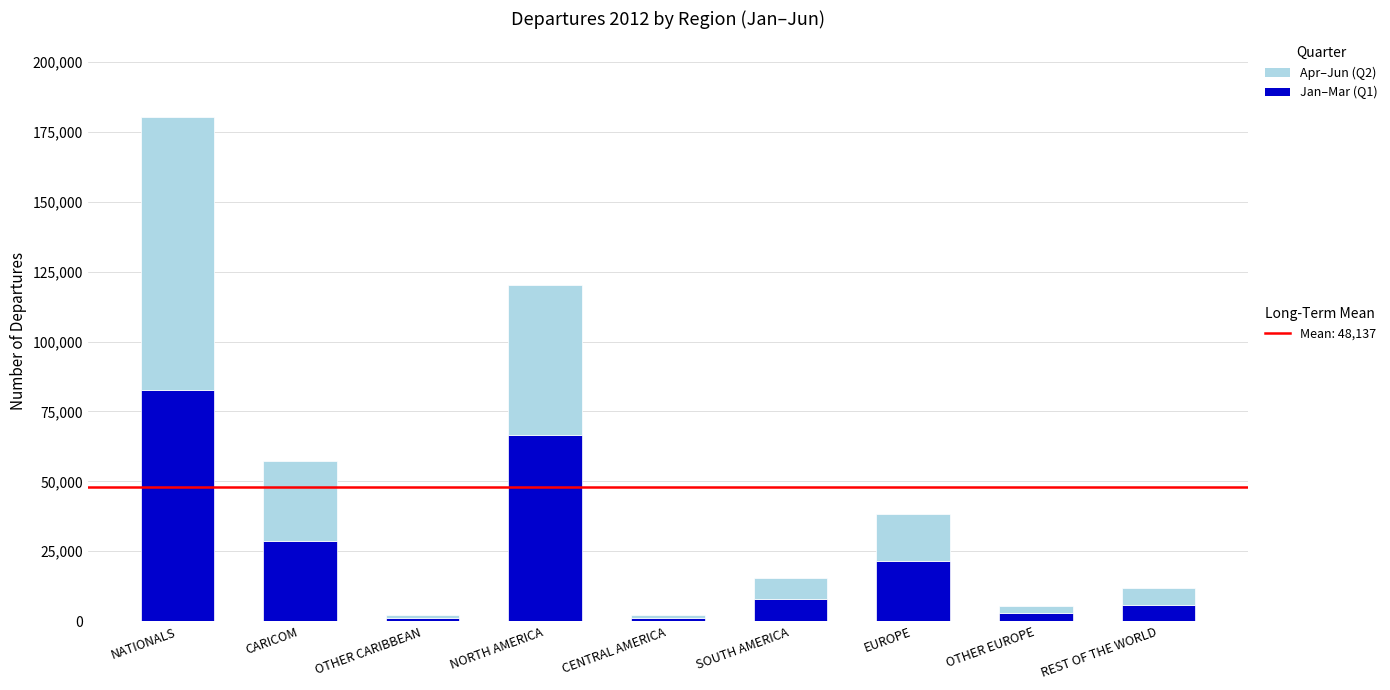

At which category is the sum across all series the highest?

NATIONALS